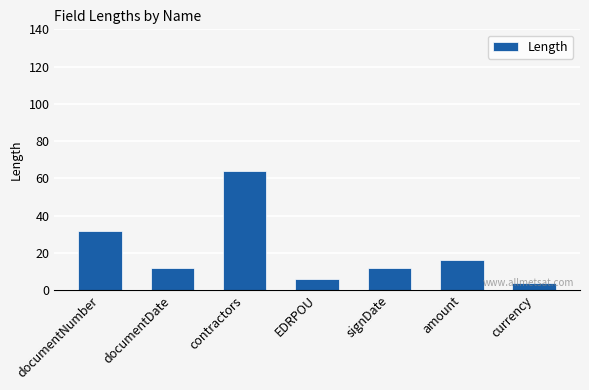

Reading left to right, list all the values displayed in this chart.

32	12	64	6	12	16	4